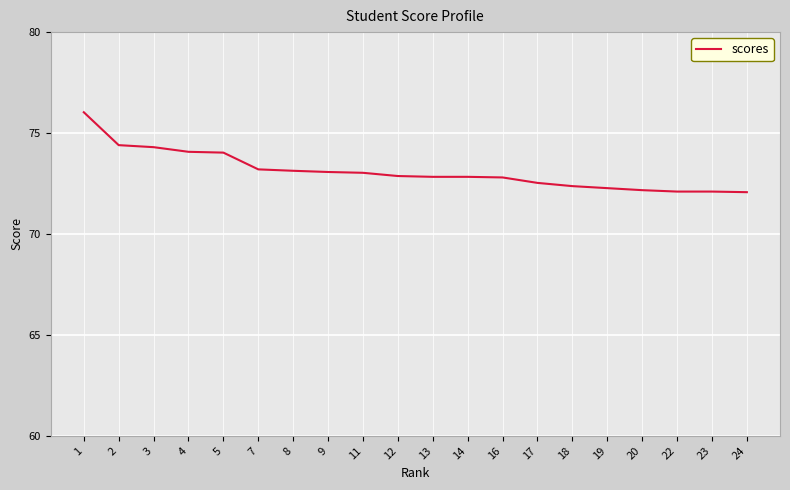

True or false: the data shows 72.8 at 13.

True